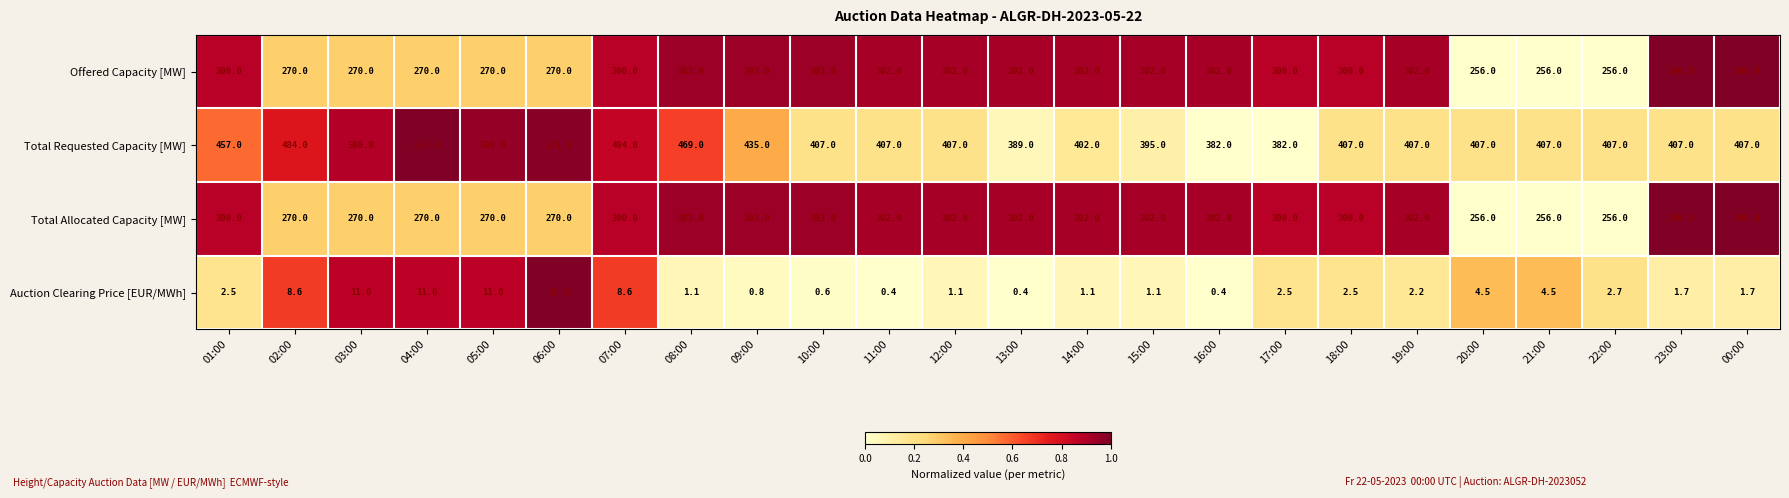

The Total Allocated Capacity [MW] series shows 474.6 at 03:00. True or false?

False